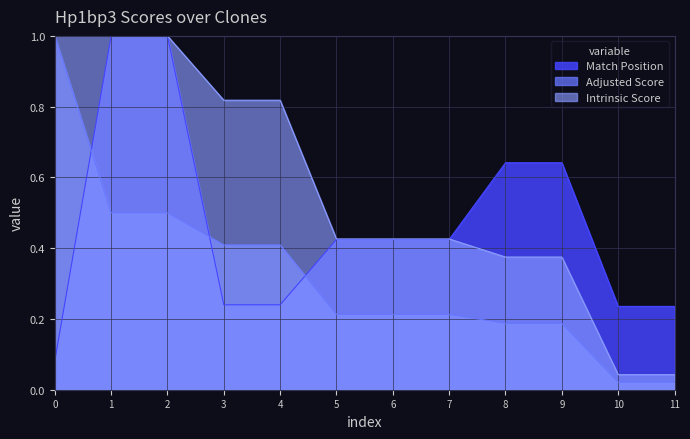

The Intrinsic Score series shows 0.6 at 1. True or false?

False